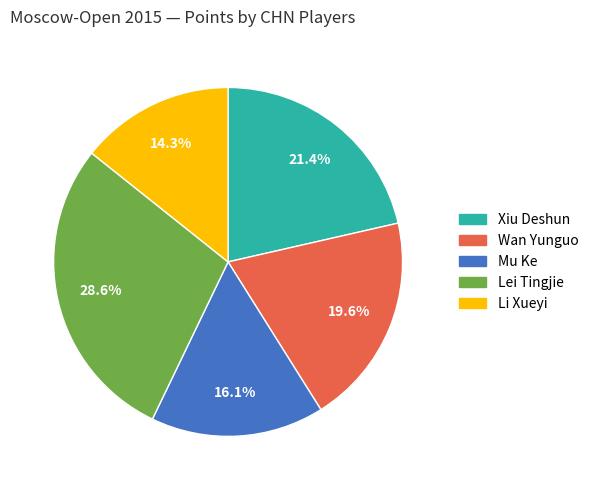

What is the total percentage of Mu Ke and Xiu Deshun?

37.5%